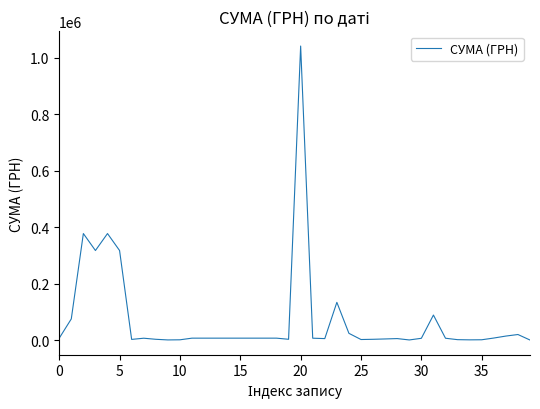

True or false: there are more than 2 points higher than both neighbors.

True